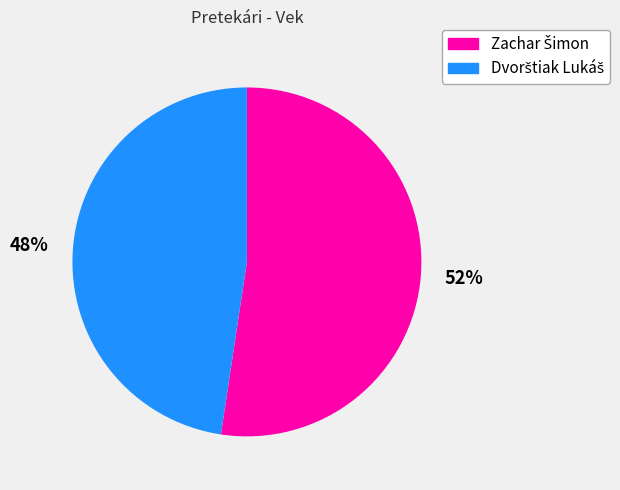

How many slices are in this pie chart?

2